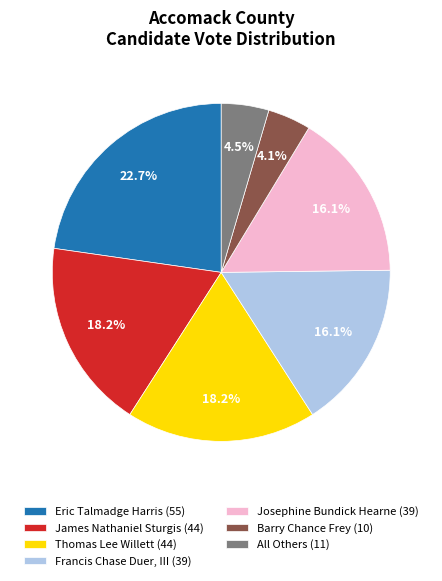

What is the largest slice in the pie chart?

Eric Talmadge Harris